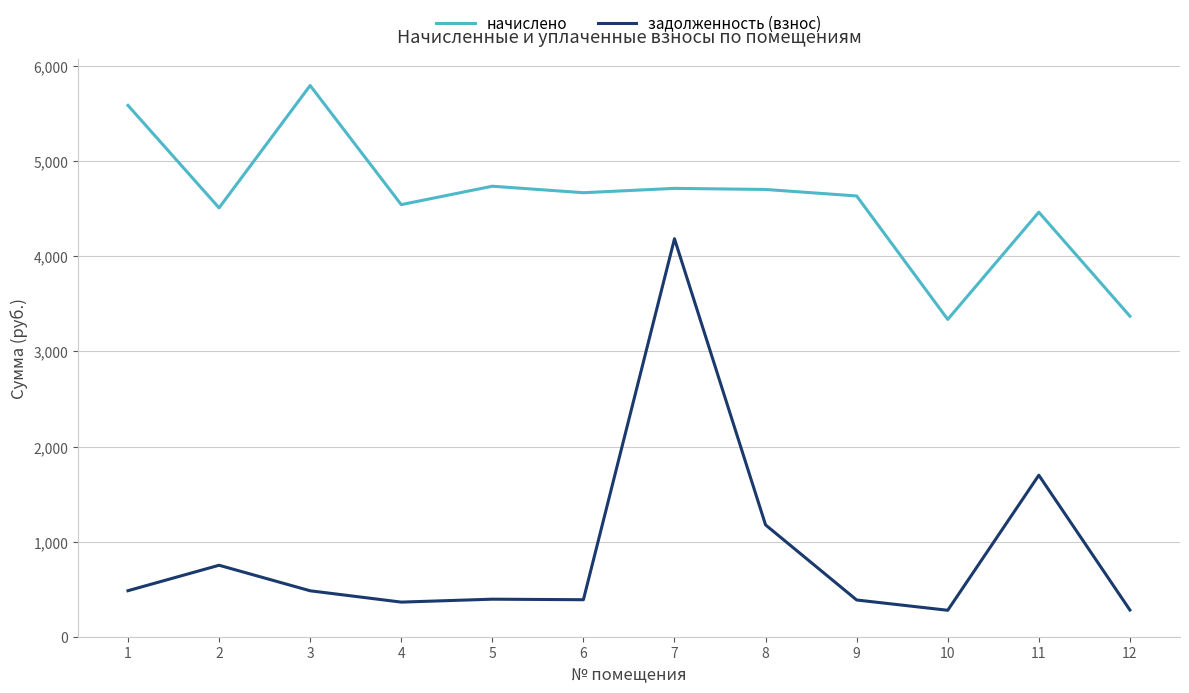

What are all the series names shown in the legend?

начислено, задолженность (взнос)